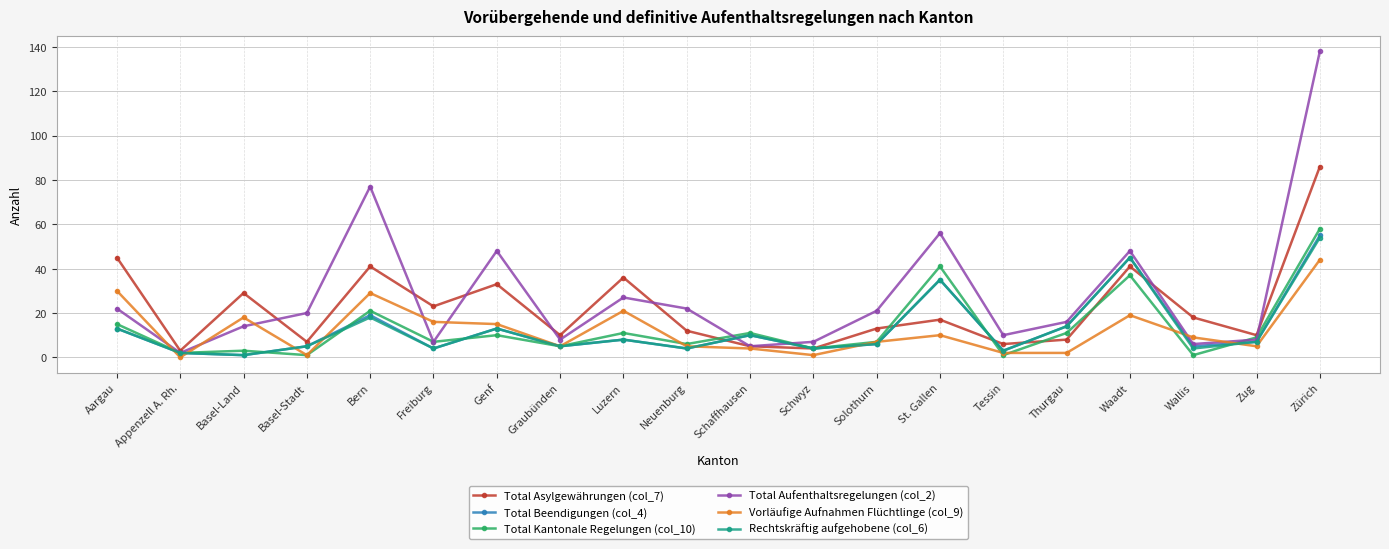

Which series has the largest range (max minus min)?

Total Aufenthaltsregelungen (col_2)